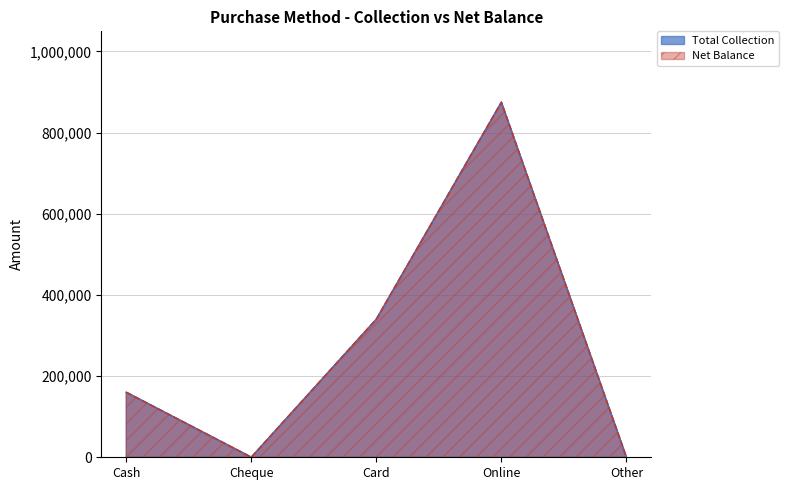

Which series changed the most between Card and Other?

Total Collection